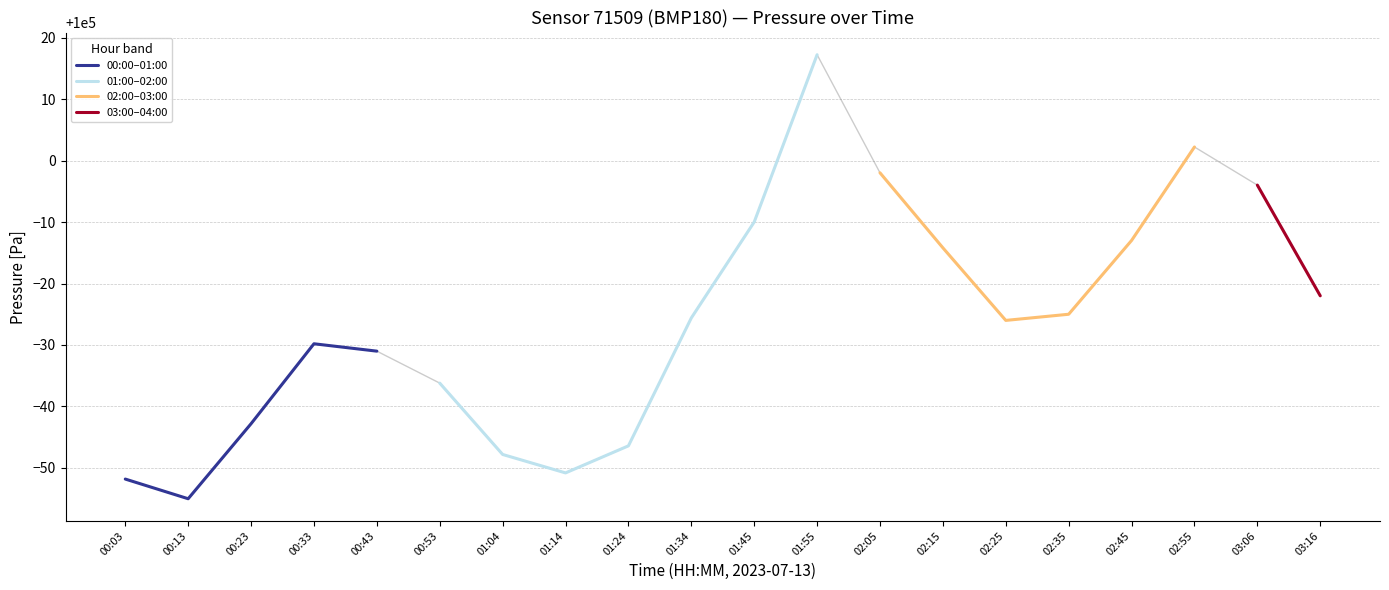

At which category does the data reach its first local peak?

00:33